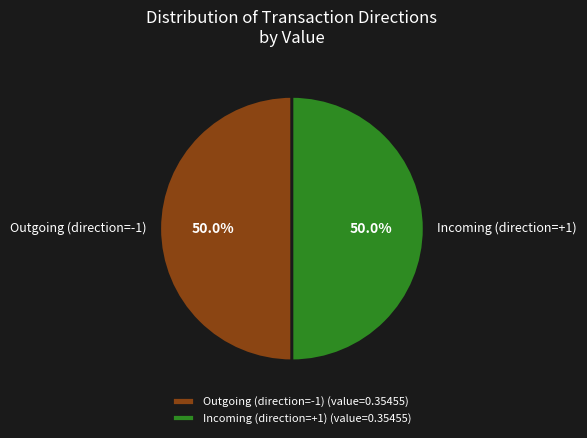

How many slices are in this pie chart?

2